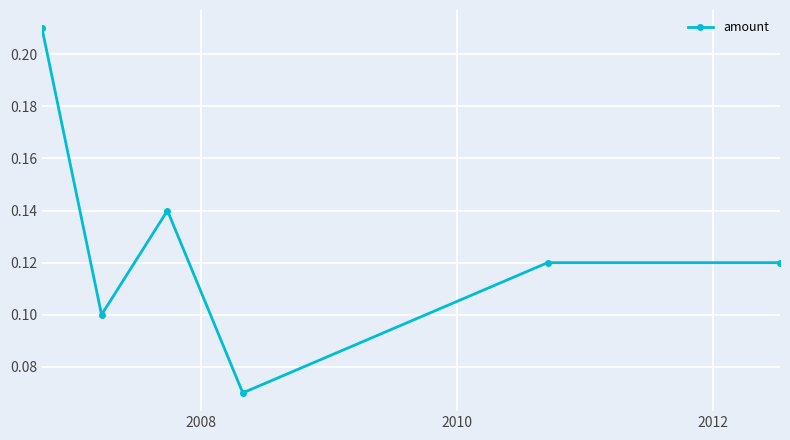

How many values are between 0 and 1?

6